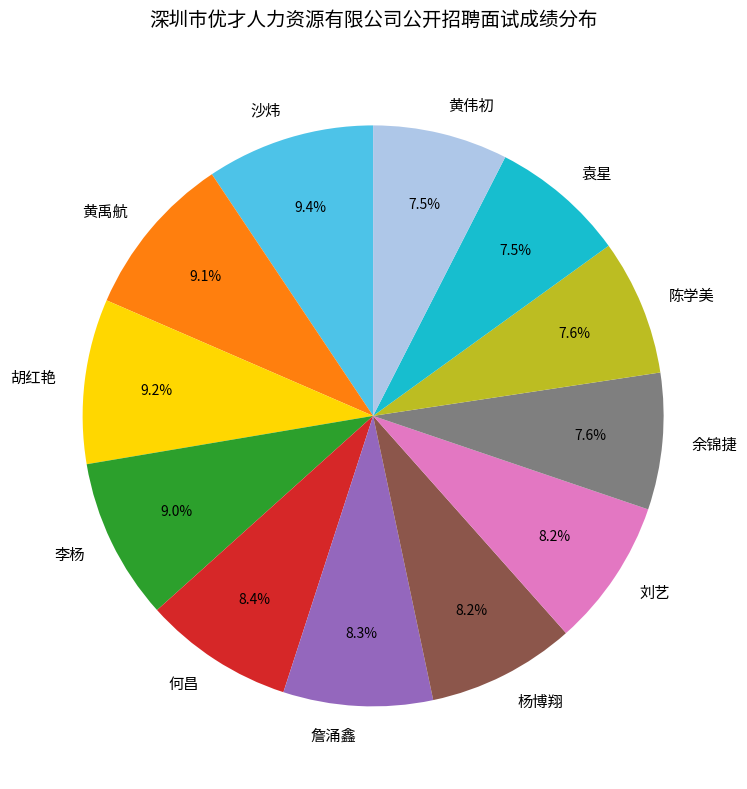

The 胡红艳 slice represents 15% of the pie. True or false?

False